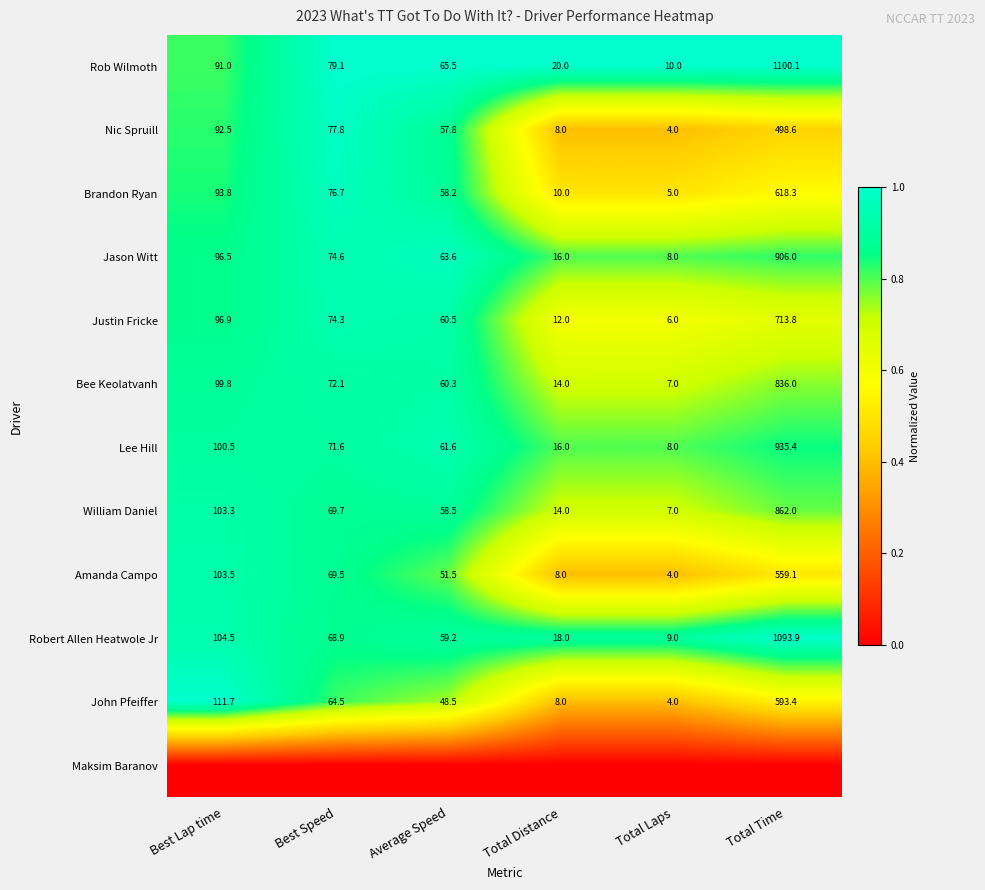

List the labels in order of Jason Witt value, smallest first.

Total Laps, Total Distance, Average Speed, Best Speed, Best Lap time, Total Time